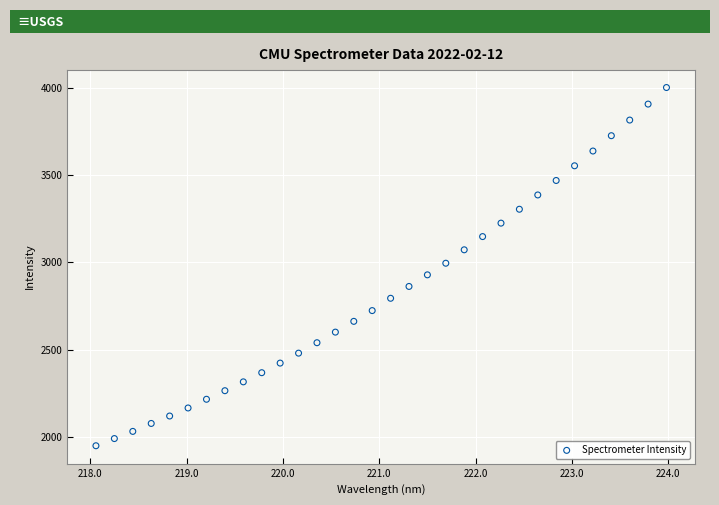

What is the range of Y values (max minus min)?

2050.9